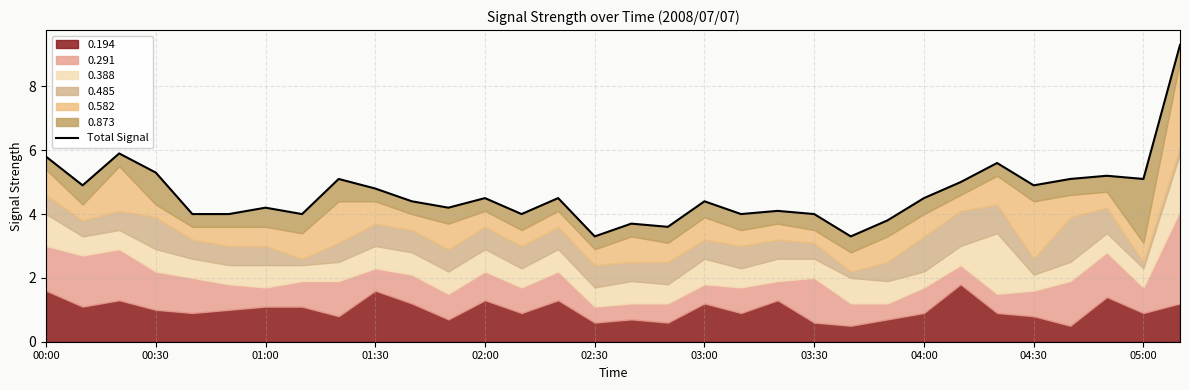

Reading left to right, transcribe all the data shown in this chart.

5.8	4.9	5.9	5.3	4.0	4.0	4.2	4.0	5.1	4.8	4.4	4.2	4.5	4.0	4.5	3.3	3.7	3.6	4.4	4.0	4.1	4.0	3.3	3.8	4.5	5.0	5.6	4.9	5.1	5.2	5.1	9.3